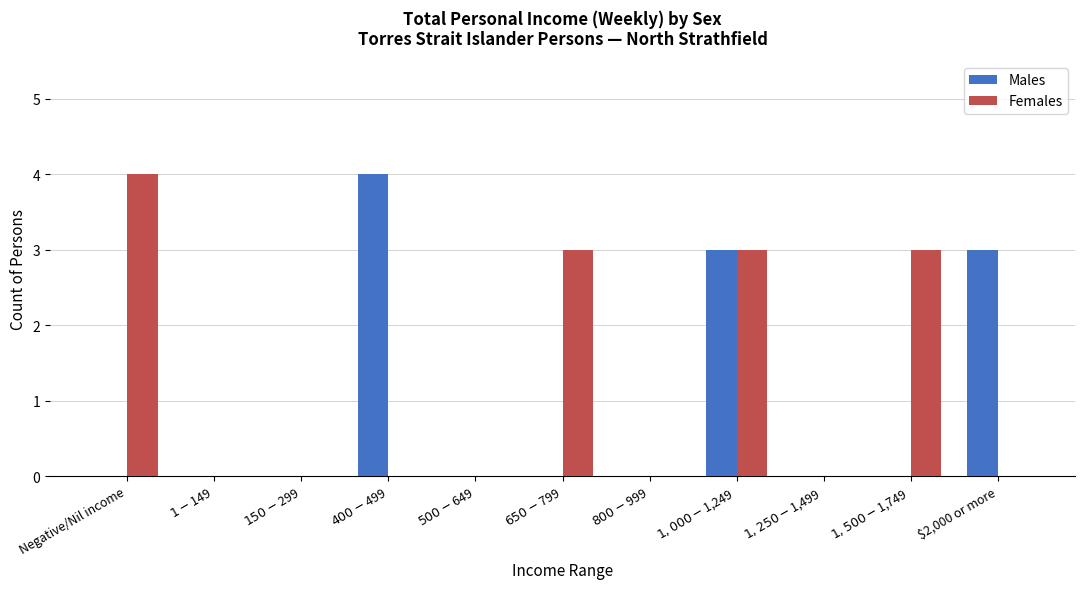

Which category has the highest value in the Females series?

Negative/Nil income